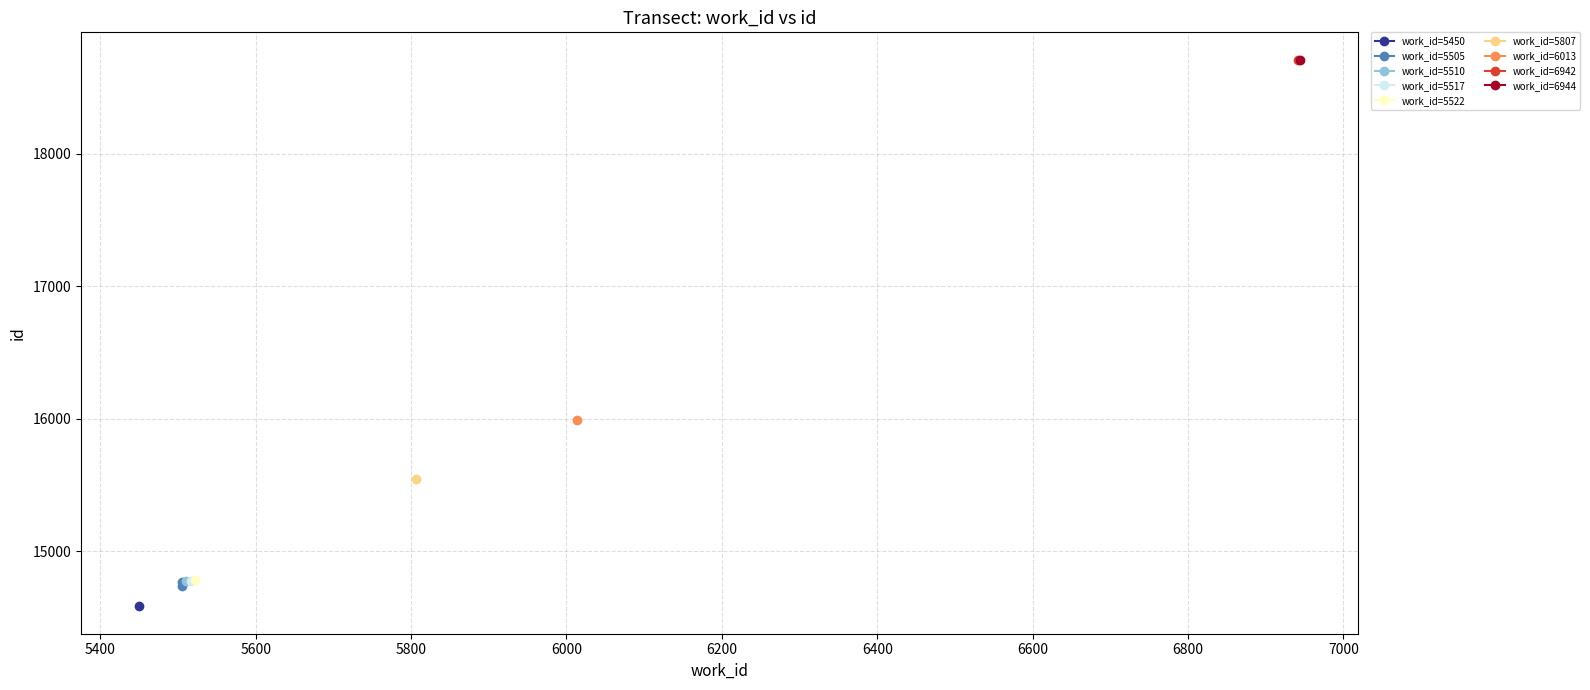

What is the difference between the maximum and minimum values?

31